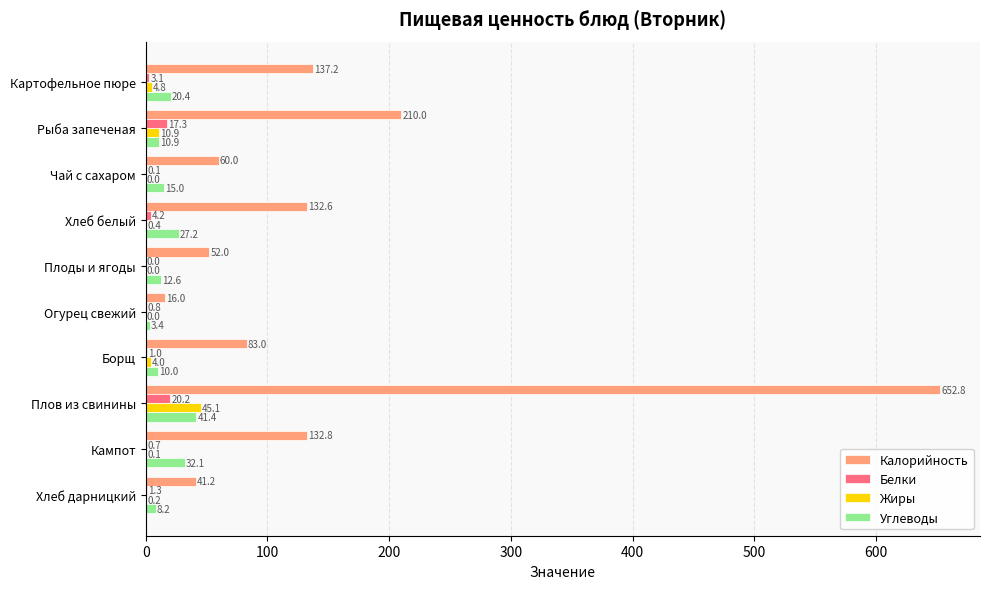

What is the sum of all Калорийность values?

1517.6